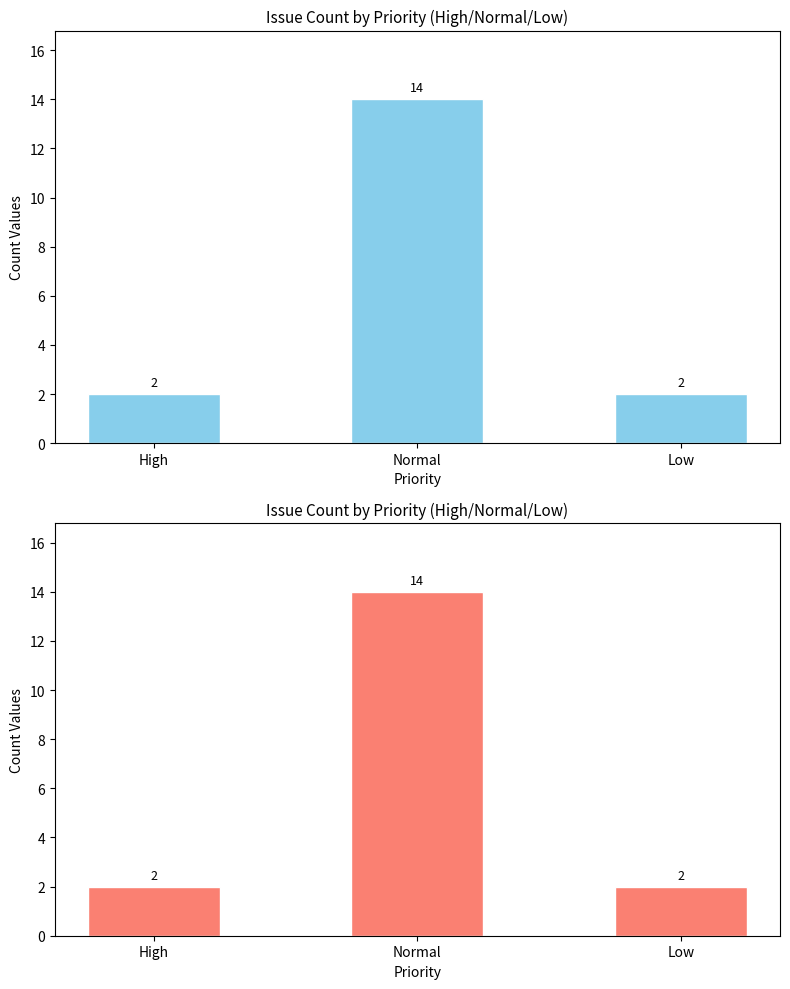

What is the smallest value displayed?

2